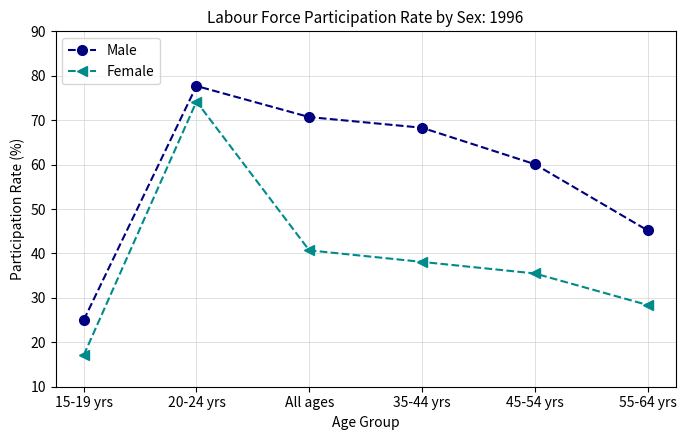

What is the minimum value shown in the chart?

17.1